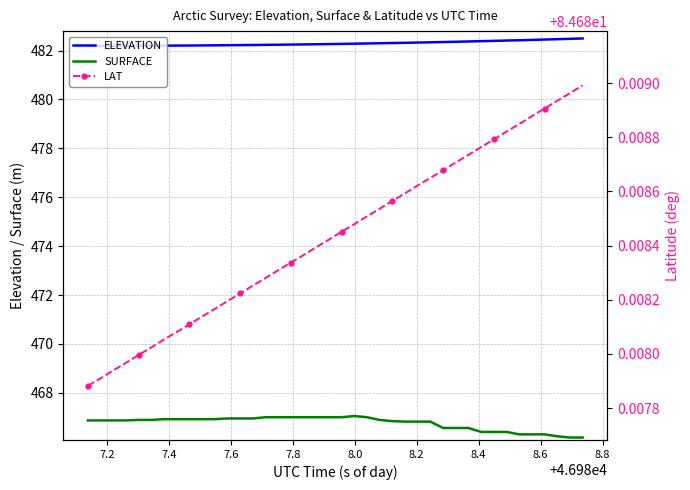

True or false: ELEVATION and SURFACE cross at least once.

False